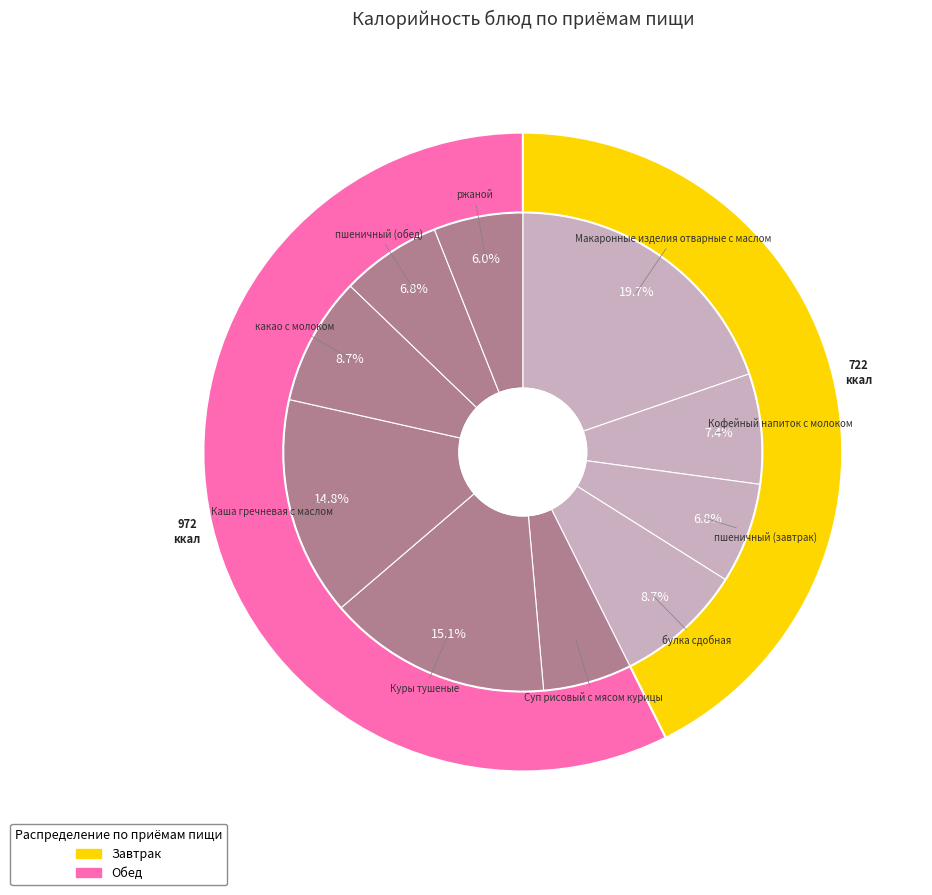

The ржаной slice represents 12% of the pie. True or false?

False